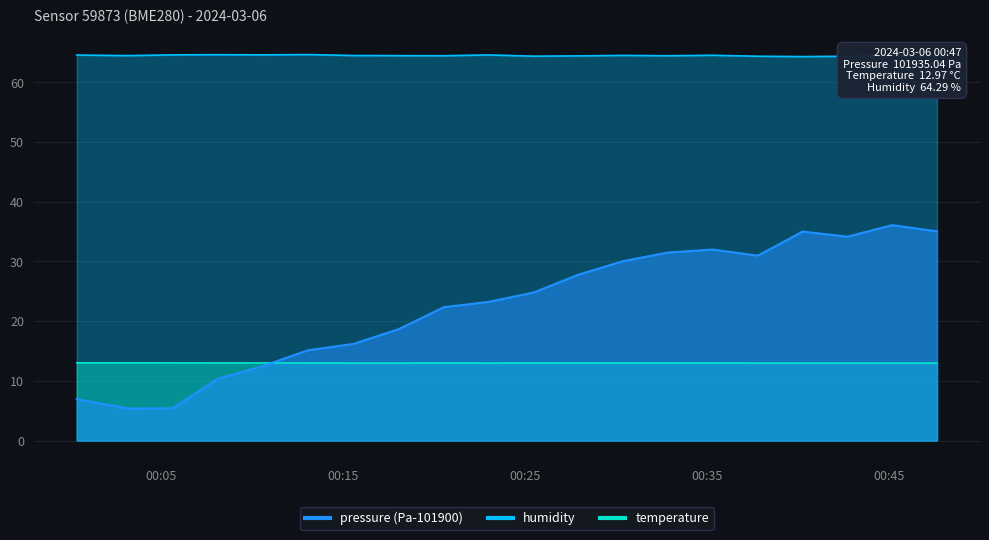

What is the total value across all series at 2024-03-06T00:13:03?

92.8